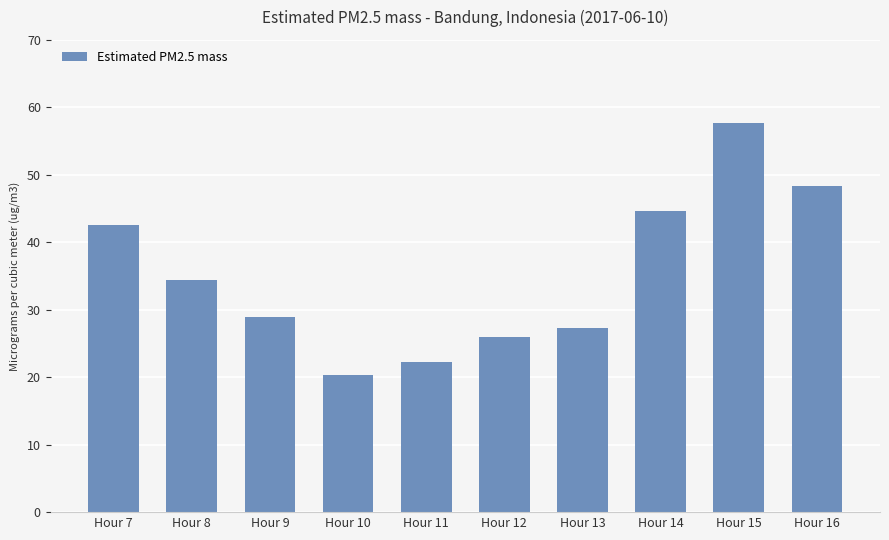

List the labels in order of value, smallest first.

Hour 10, Hour 11, Hour 12, Hour 13, Hour 9, Hour 8, Hour 7, Hour 14, Hour 16, Hour 15